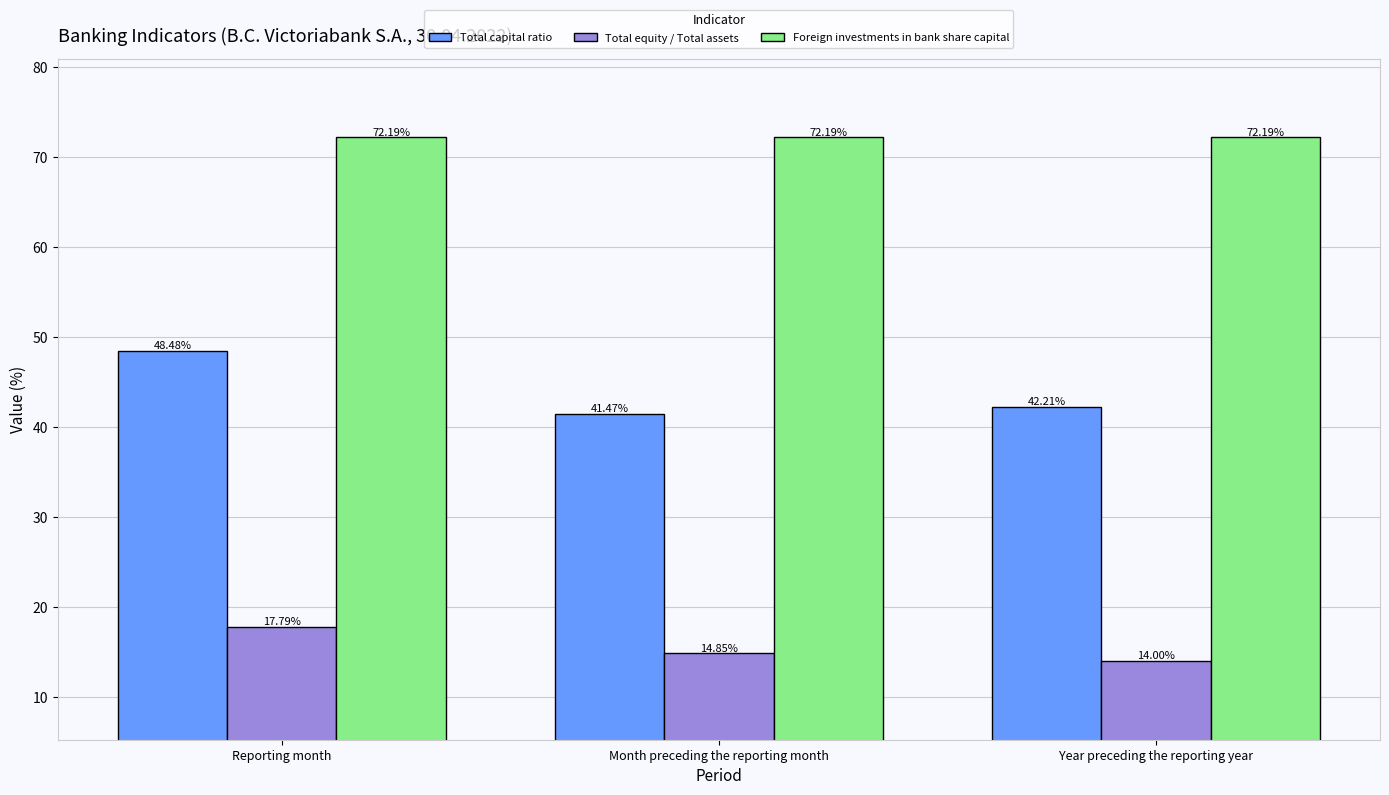

Is it true that Total equity / Total assets equals 14.8 at Month preceding the reporting month?

True